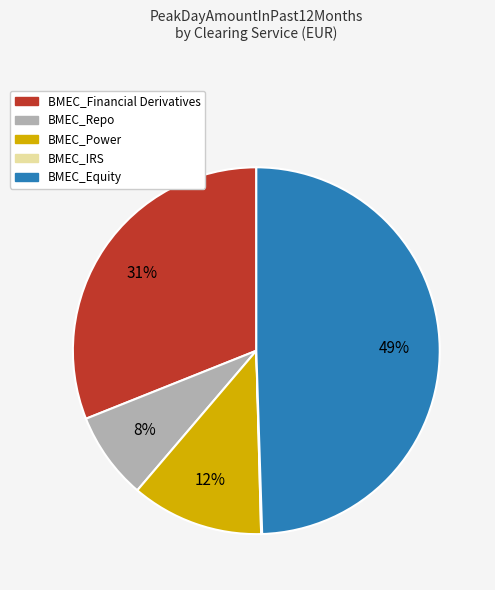

Approximately how many times larger is the value at BMEC_Repo compared to BMEC_Power?

0.7